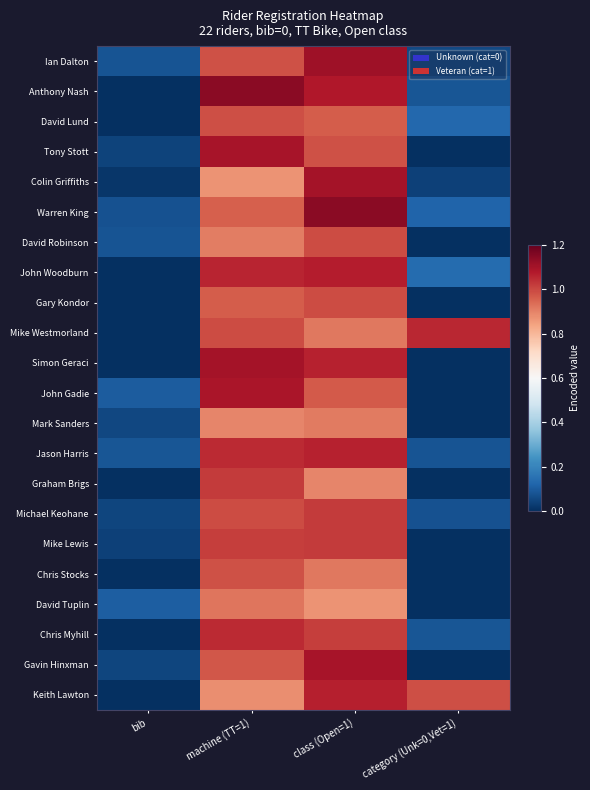

List the series in order of their peak value, lowest first.

Mark Sanders, David Tuplin, Chris Stocks, David Lund, David Robinson, Gary Kondor, Mike Lewis, Michael Keohane, Graham Brigs, Chris Myhill, Mike Westmorland, Jason Harris, Keith Lawton, John Woodburn, John Gadie, Gavin Hinxman, Tony Stott, Colin Griffiths, Simon Geraci, Ian Dalton, Warren King, Anthony Nash